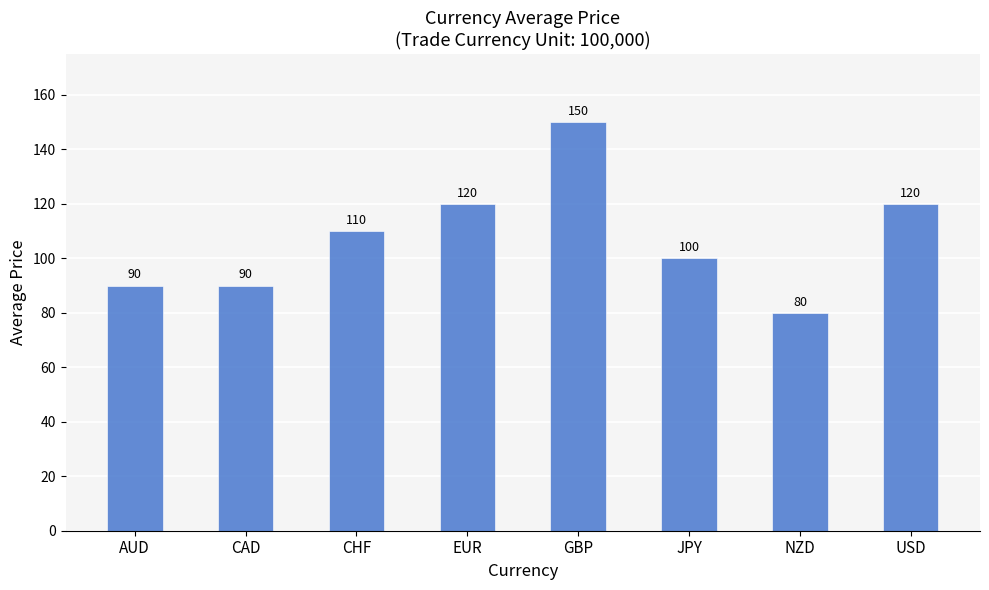

Reading left to right, transcribe all the data shown in this chart.

AUD=90	CAD=90	CHF=110	EUR=120	GBP=150	JPY=100	NZD=80	USD=120